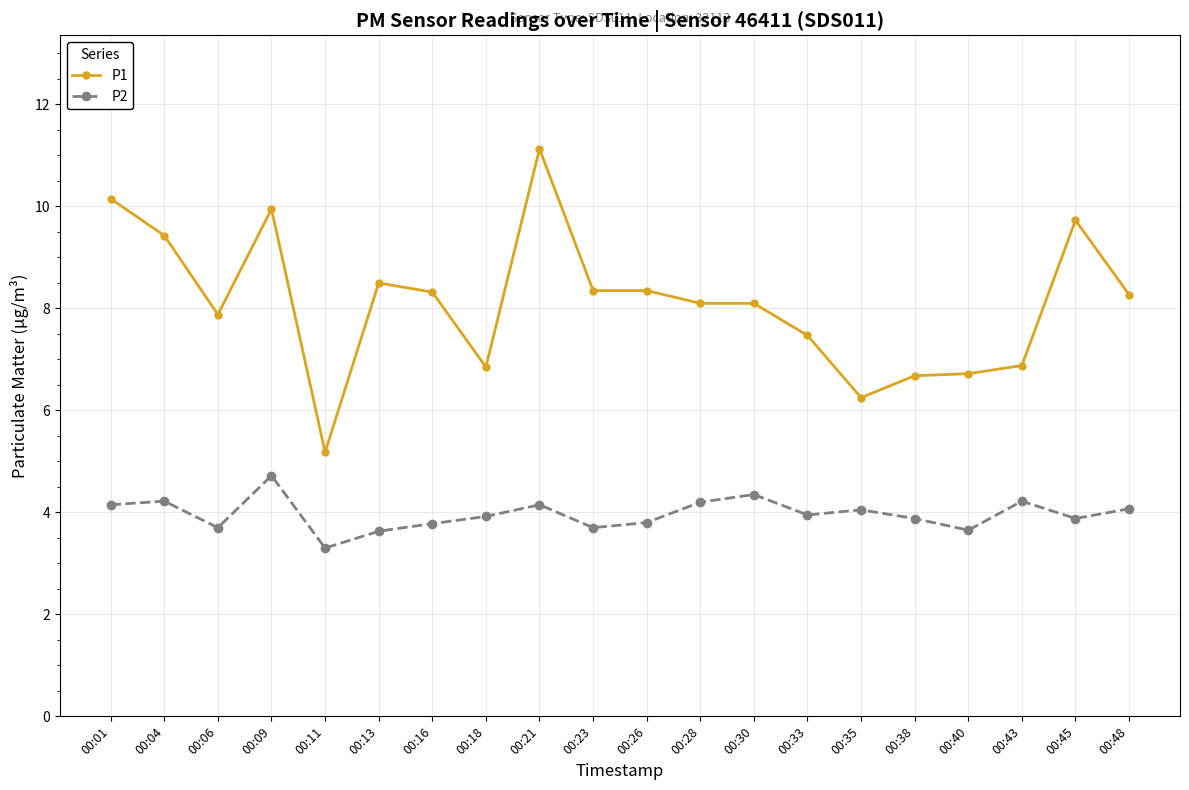

Which label corresponds to the smallest value in the chart?

00:11